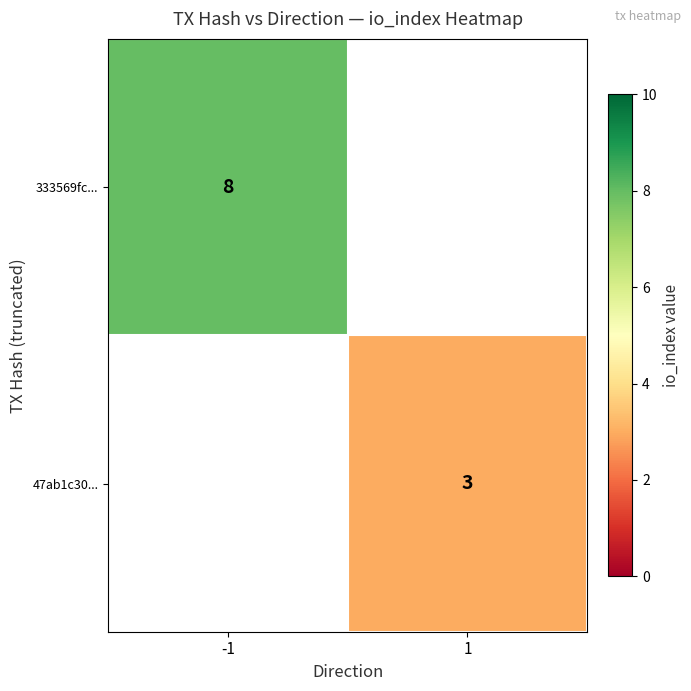

Which label corresponds to the smallest value in the chart?

1